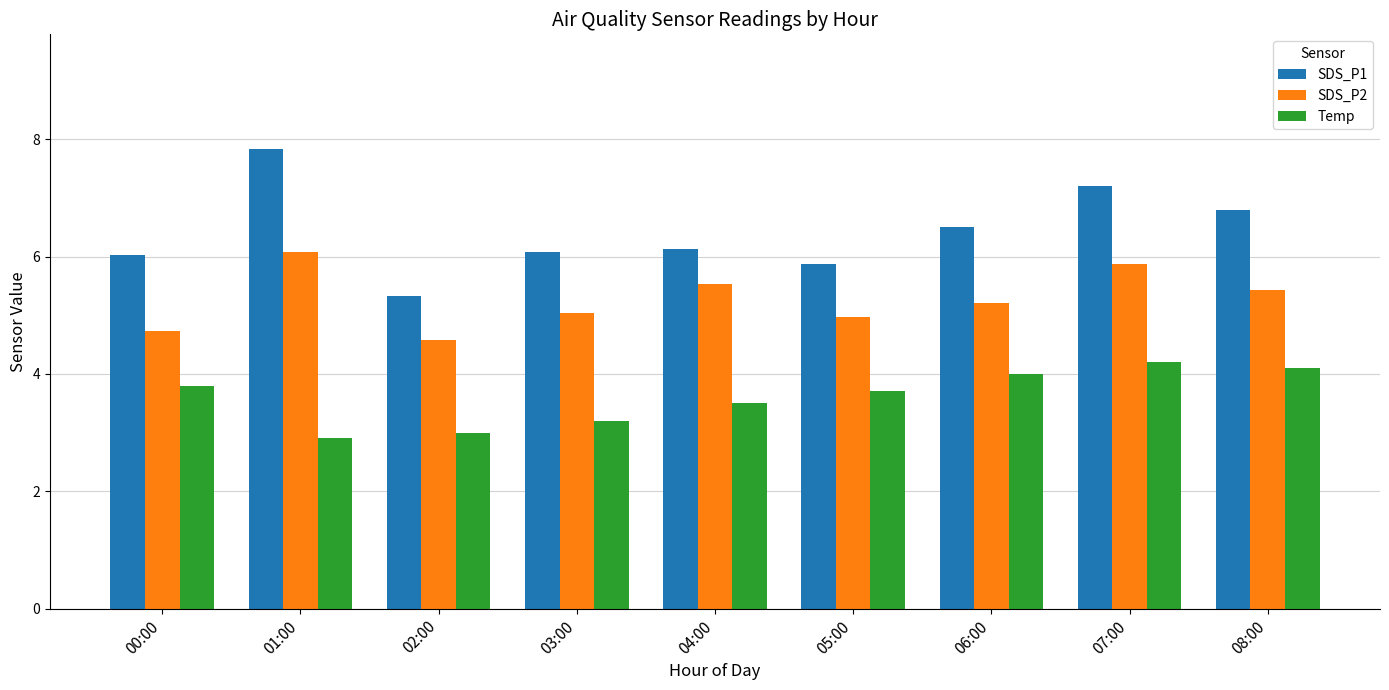

Does the chart contain stacked bars?

No